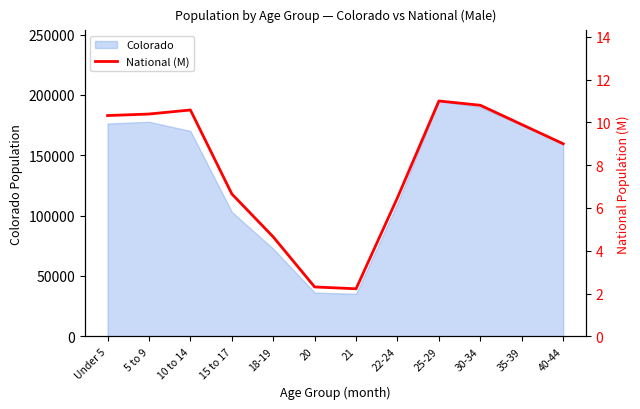

Does the chart have visible grid lines?

No